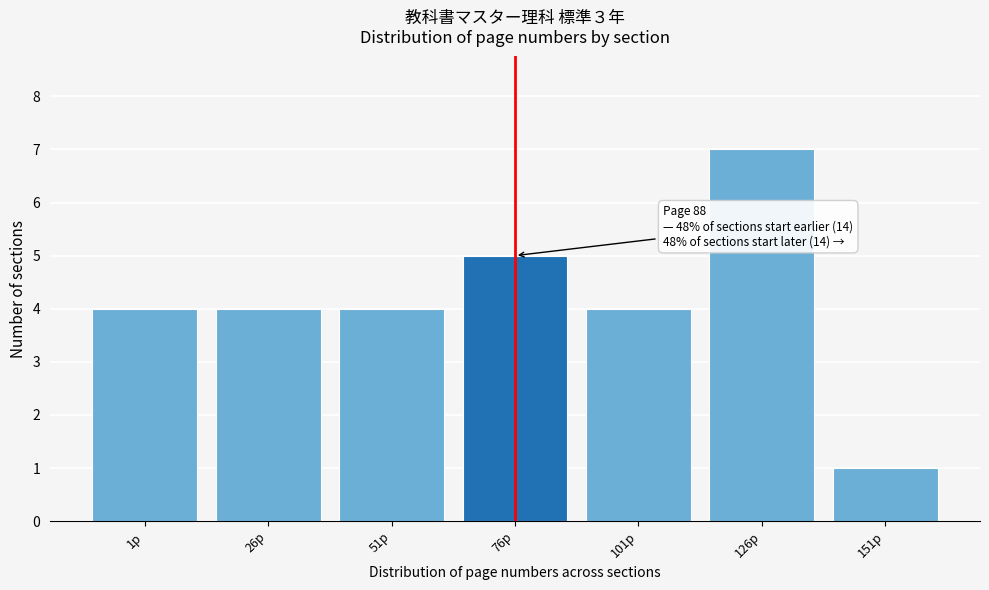

Reading left to right, extract all data points from this chart.

4	4	4	5	4	7	1